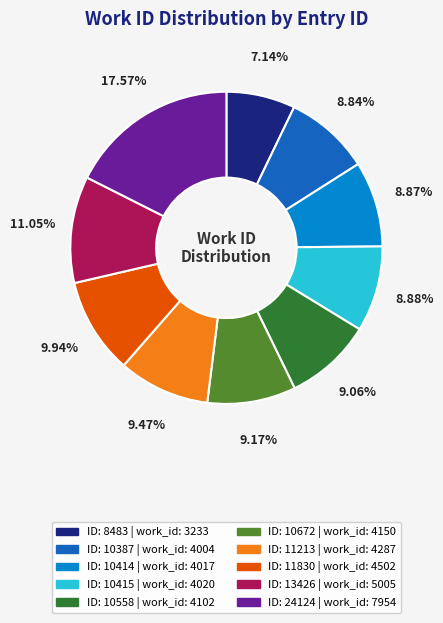

Does any single category account for the majority?

No